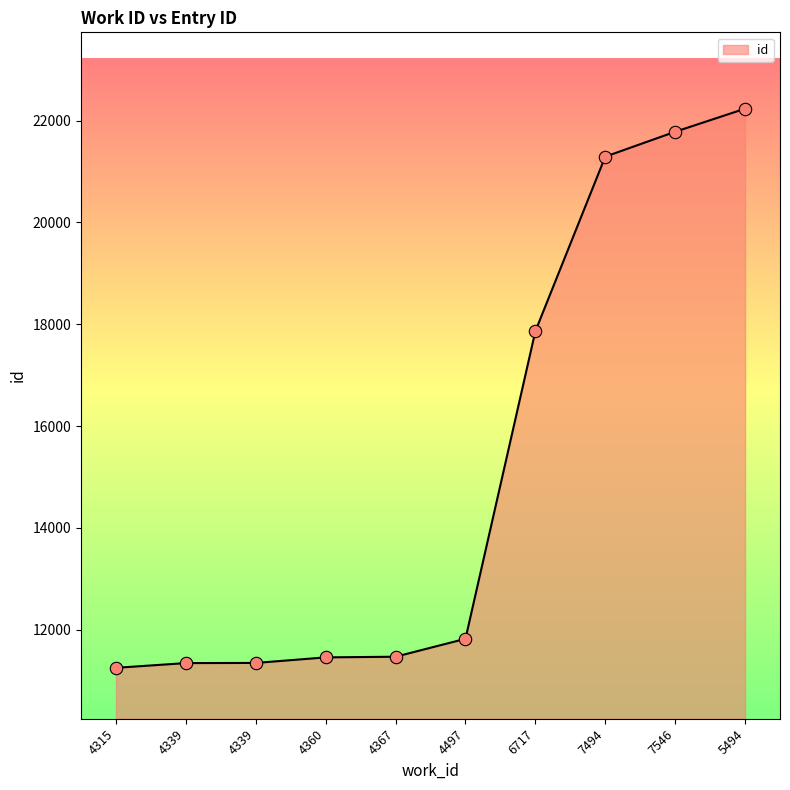

Between 4497 and 4315, which is larger?

4497